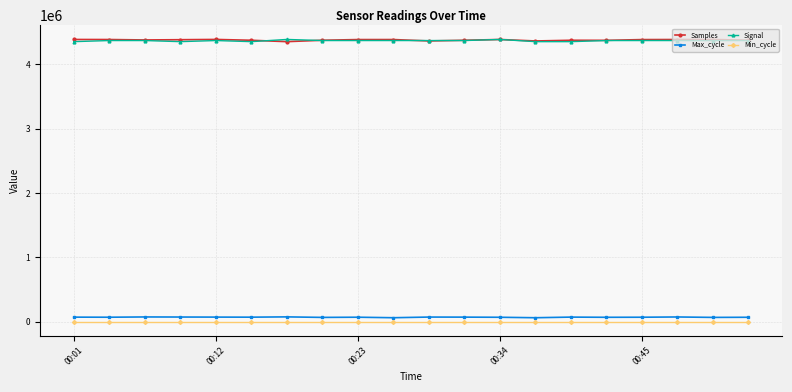

What is the highest value of the Min_cycle series?

32.0